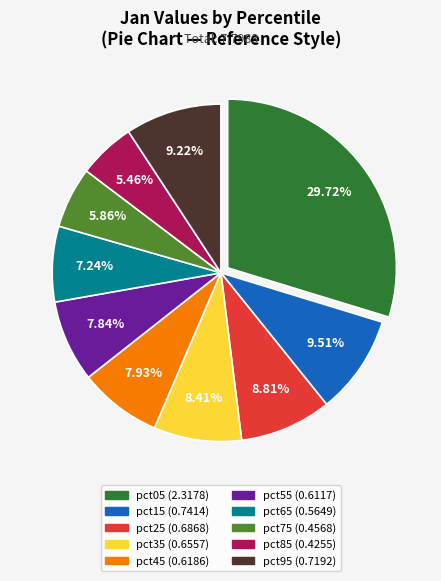

Which has a higher value, pct15 or pct35?

pct15